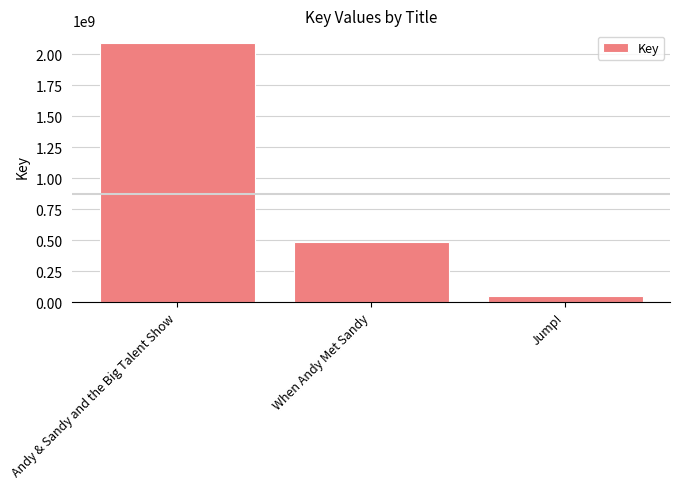

How many bars are there in total?

3